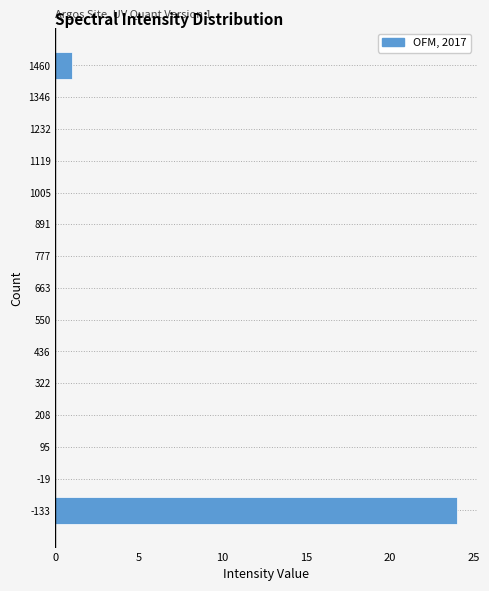

Reading bottom to top, extract all data points from this chart.

-133=24	-19=0	95=0	208=0	322=0	436=0	550=0	663=0	777=0	891=0	1005=0	1119=0	1232=0	1346=0	1460=1